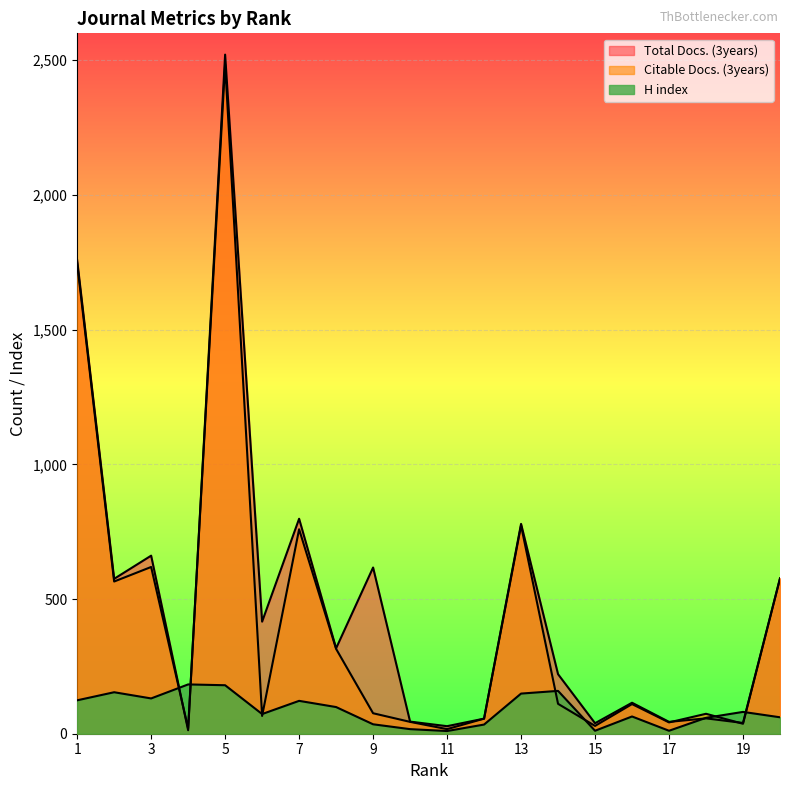

Which category has the lowest value across all series?

11